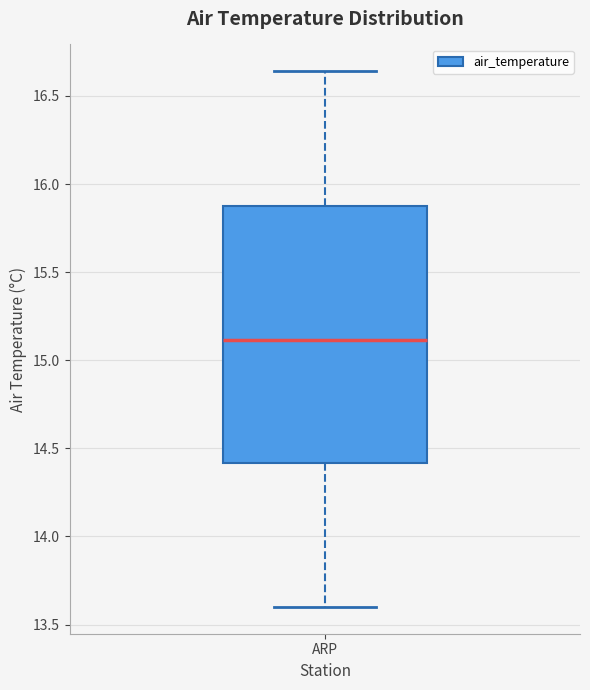

Where is the lower edge of the box for ARP on the y-axis? The values are not printed on the chart, so give them approximately, as read against the axis.

14.40